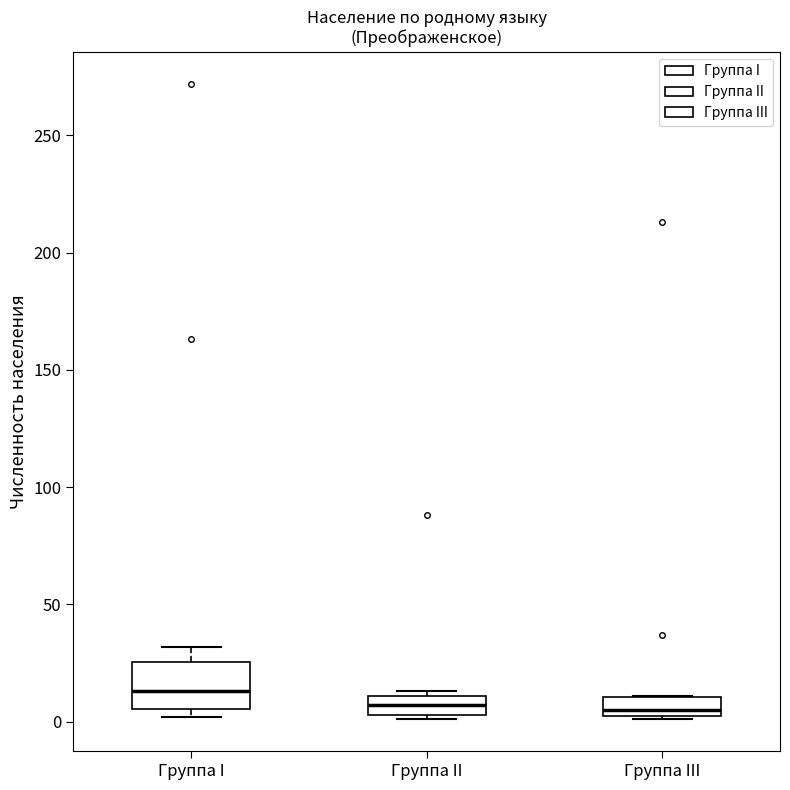

Reading left to right, transcribe this box plot: for each box, give where its median line is, the range the box spans, and where its two whiskers end, as read against the y-axis. The values are not printed on the chart, so give them approximately, as read against the axis.

Группа I: median 15, box 5 to 25, whiskers 0 to 30
Группа II: median 5 (inside the box), box 5 to 10, whiskers 0 to 15
Группа III: median 5 (just above the box's lower edge), box 5 to 10, whiskers 0 to 10